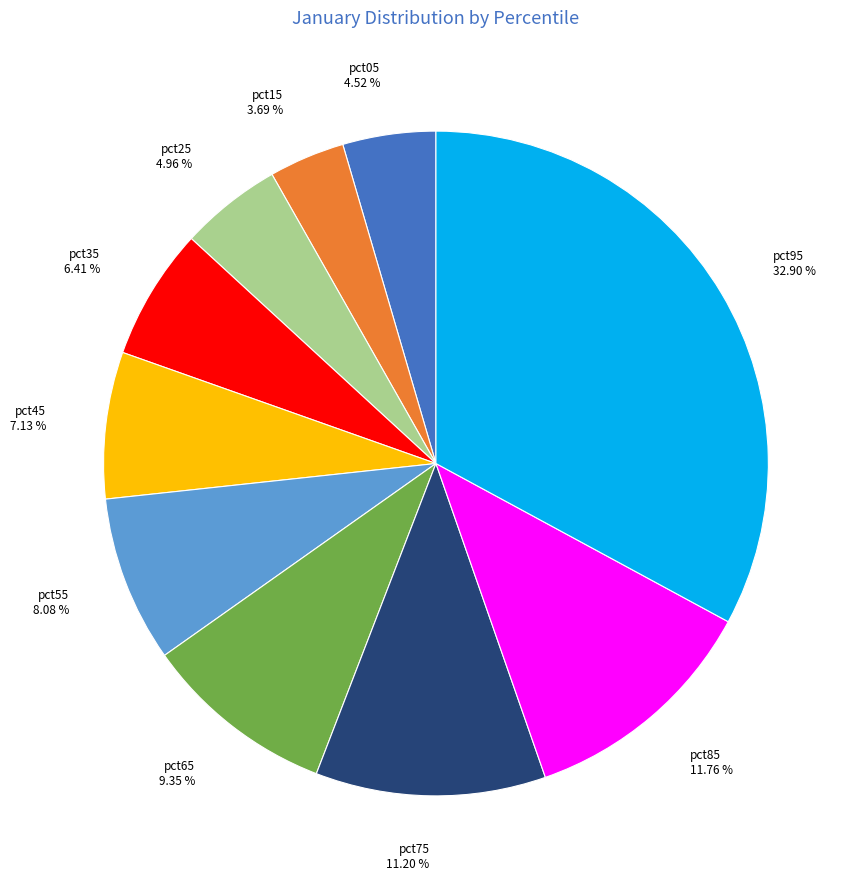

To the nearest percent, what percentage of the pie is pct75?

11%